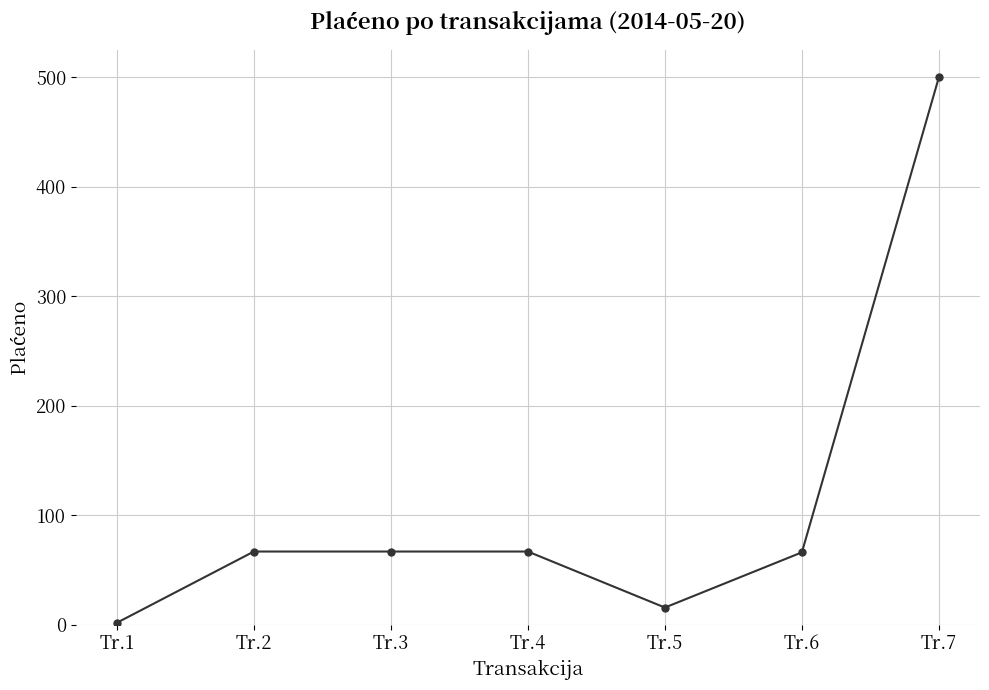

Is it true that the value at Tr.7 is 148.7?

False